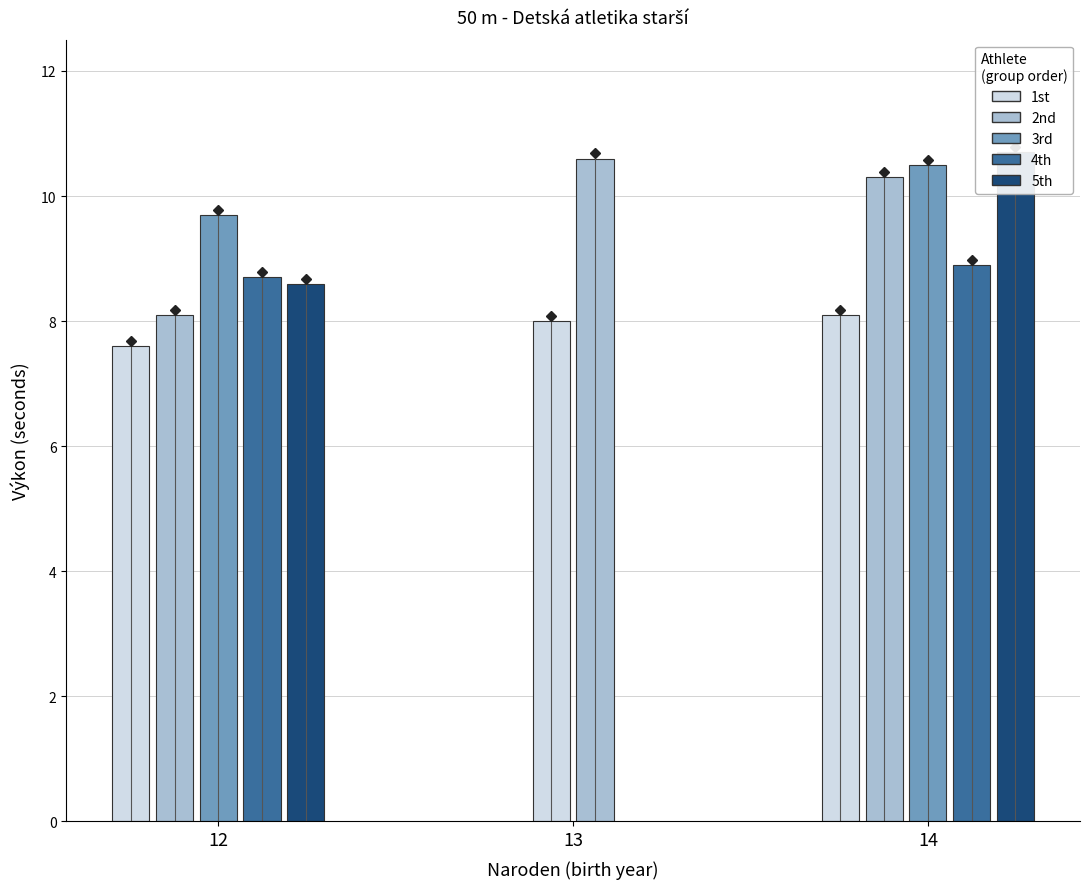

Are the bars grouped side by side (vs. stacked)?

Yes